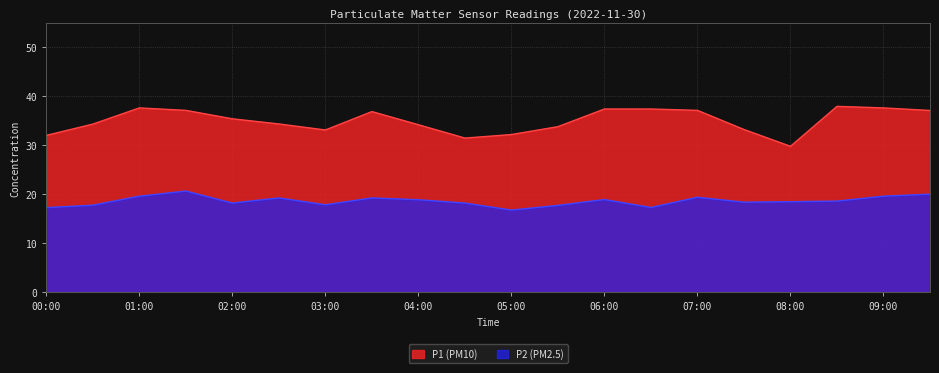

List the labels in order of P2 value, smallest first.

05:00, 00:00, 06:30, 05:30, 00:30, 03:00, 02:00, 04:30, 07:30, 08:00, 08:30, 04:00, 06:00, 02:30, 03:30, 07:00, 01:00, 09:00, 09:30, 01:30